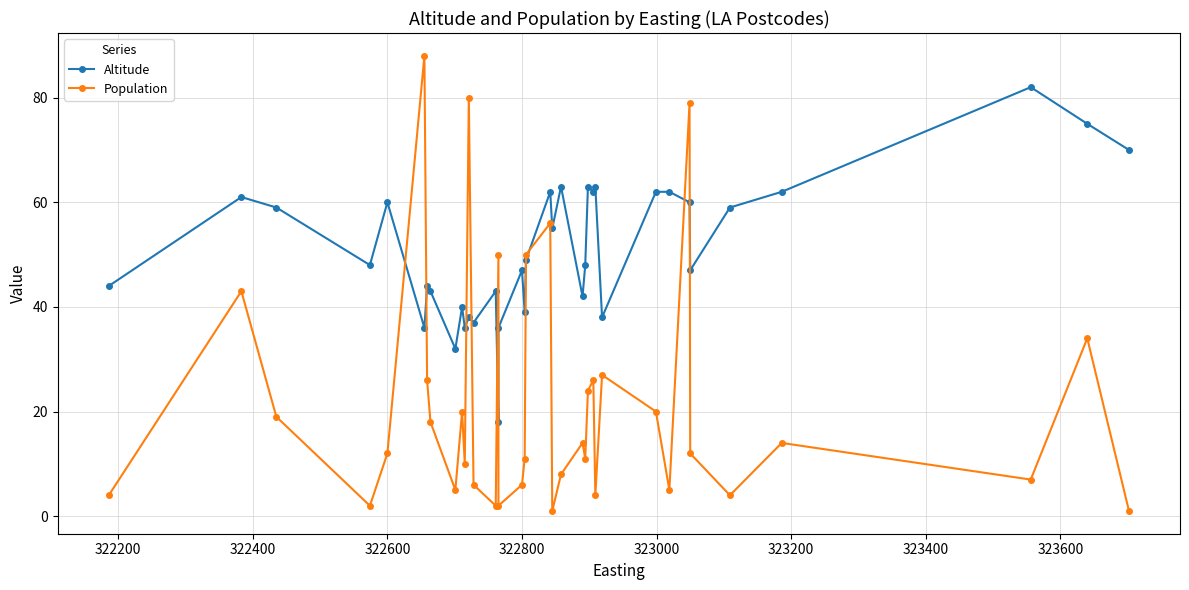

At how many categories does at least one series exceed 39?

31